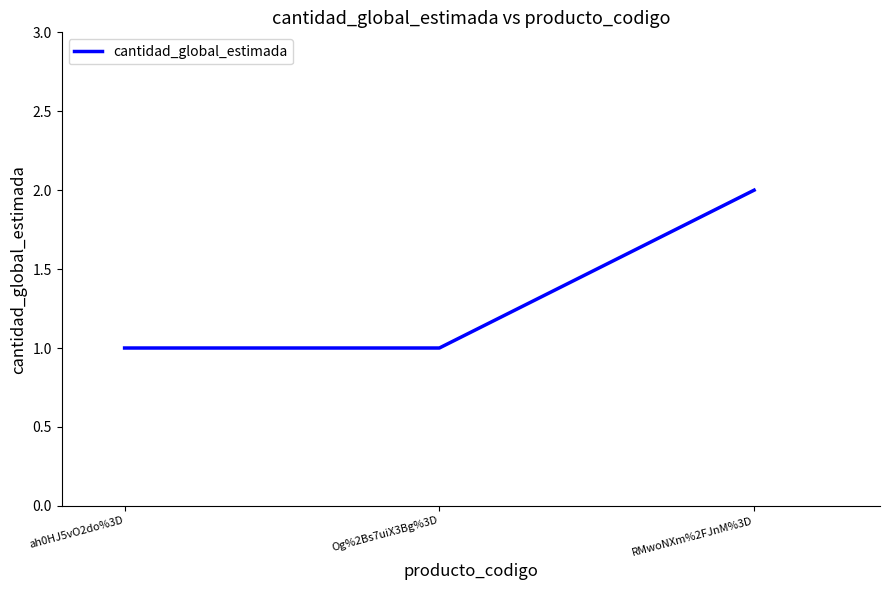

How many values are between 1 and 2?

3